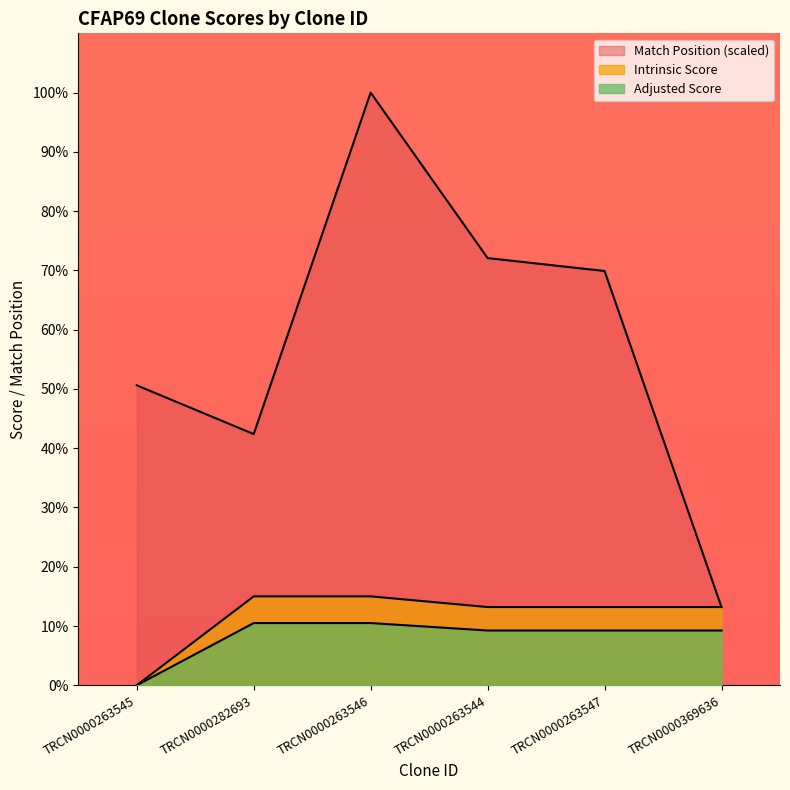

List the labels in order of Intrinsic Score value, smallest first.

TRCN0000263545, TRCN0000263544, TRCN0000263547, TRCN0000369636, TRCN0000282693, TRCN0000263546